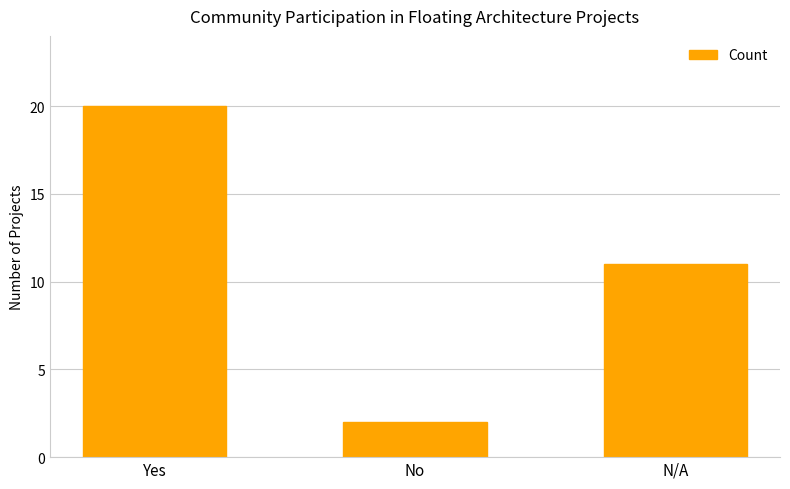

What is the smallest value displayed?

2